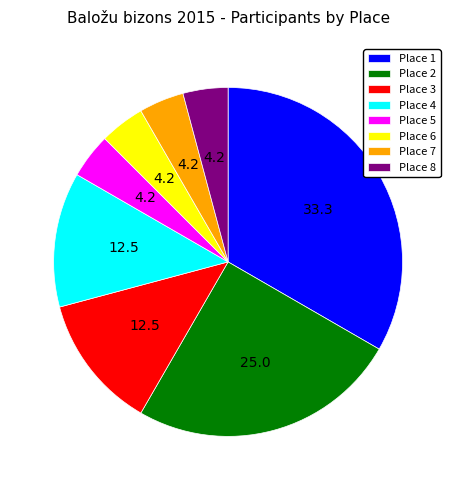

Is the sum of Place 7 and Place 1 greater than half?

No